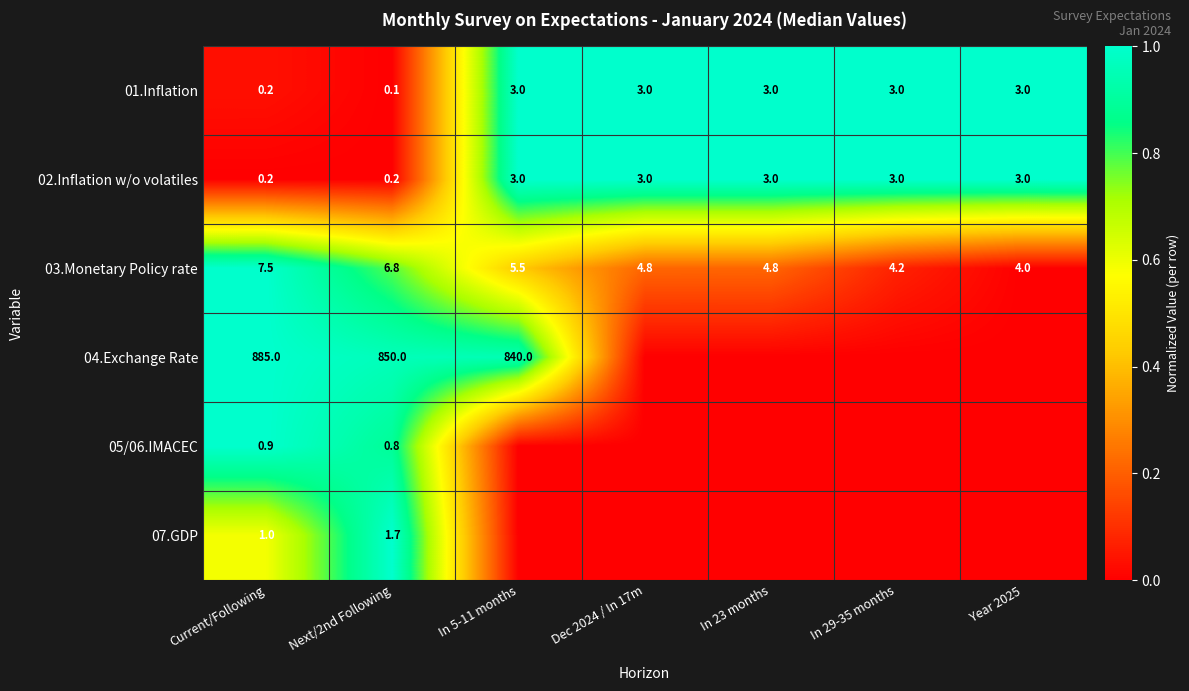

Is it true that 01.Inflation equals 0.3 at In 29-35 months?

False